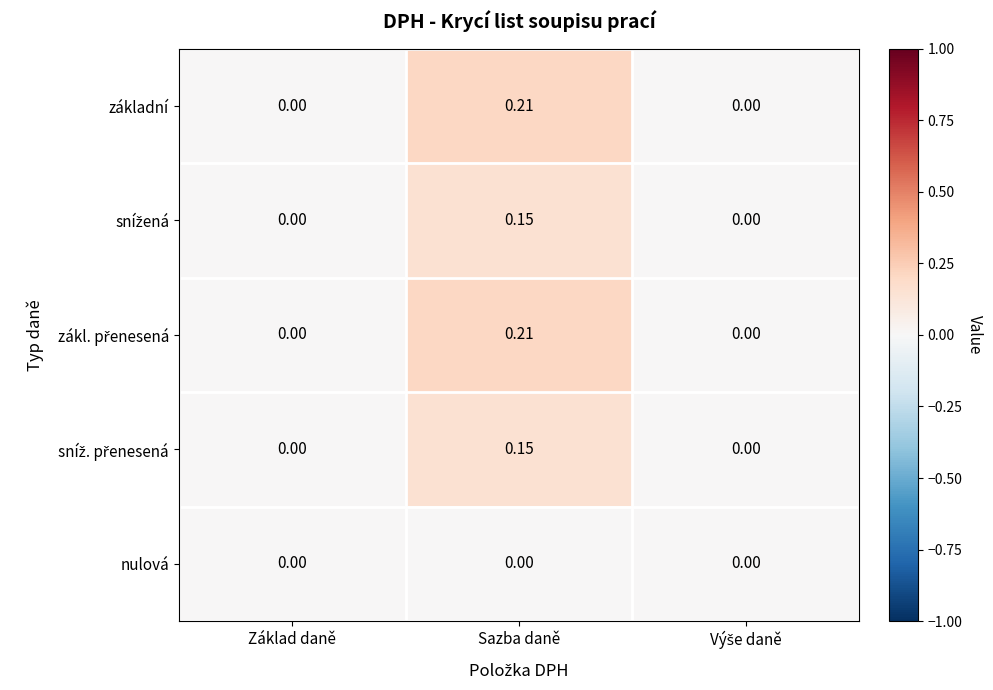

How many values in the základní series exceed 0?

1